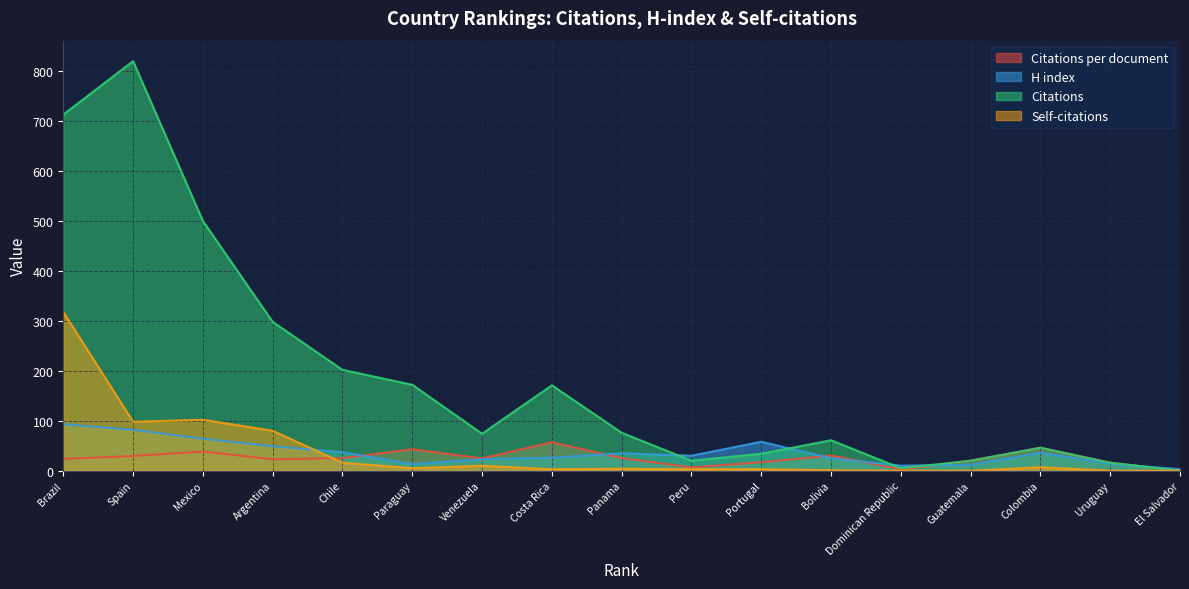

What is the greatest value displayed?

820.0